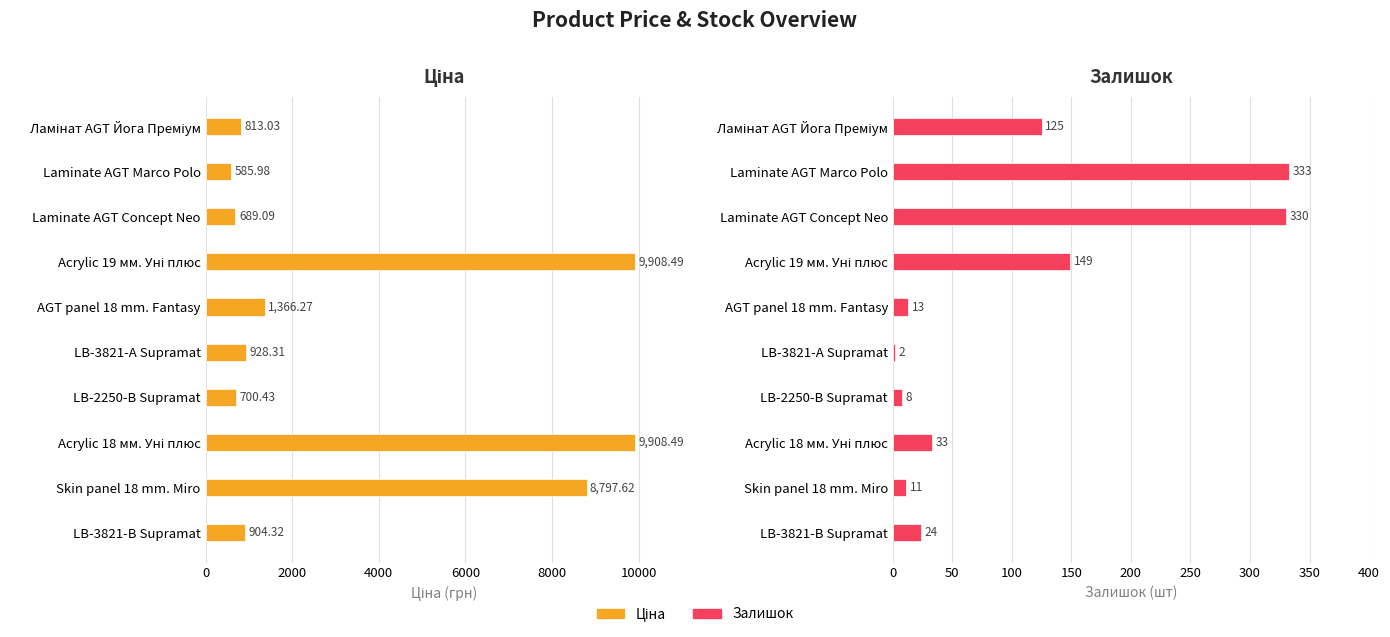

Which series has the widest spread of values?

Ціна